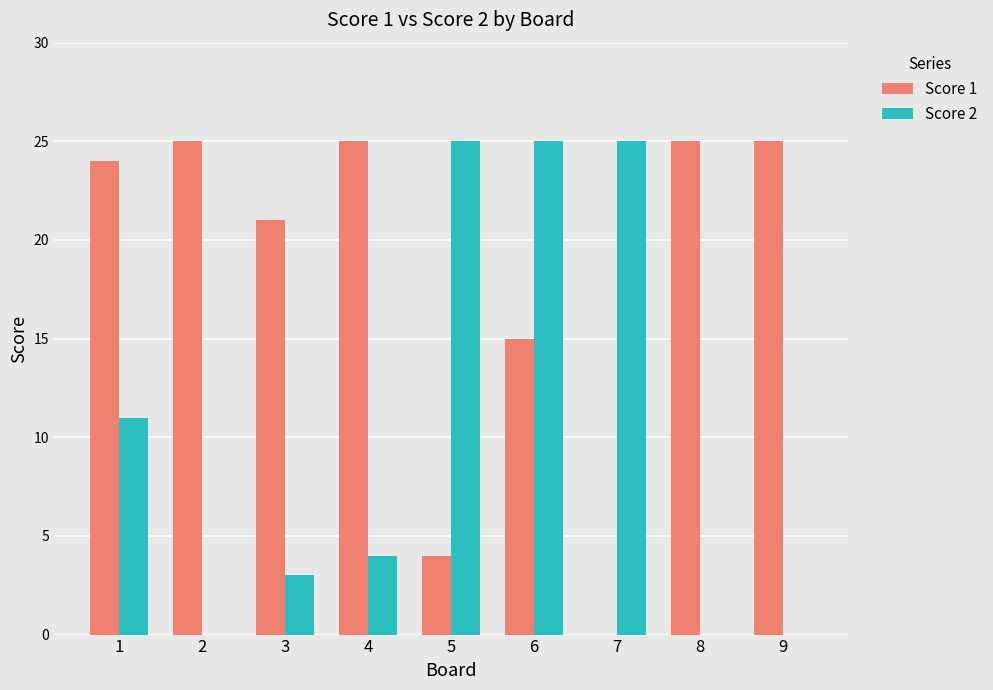

Is the value of Score 2 at 7 greater than the value of Score 1 at 1?

Yes